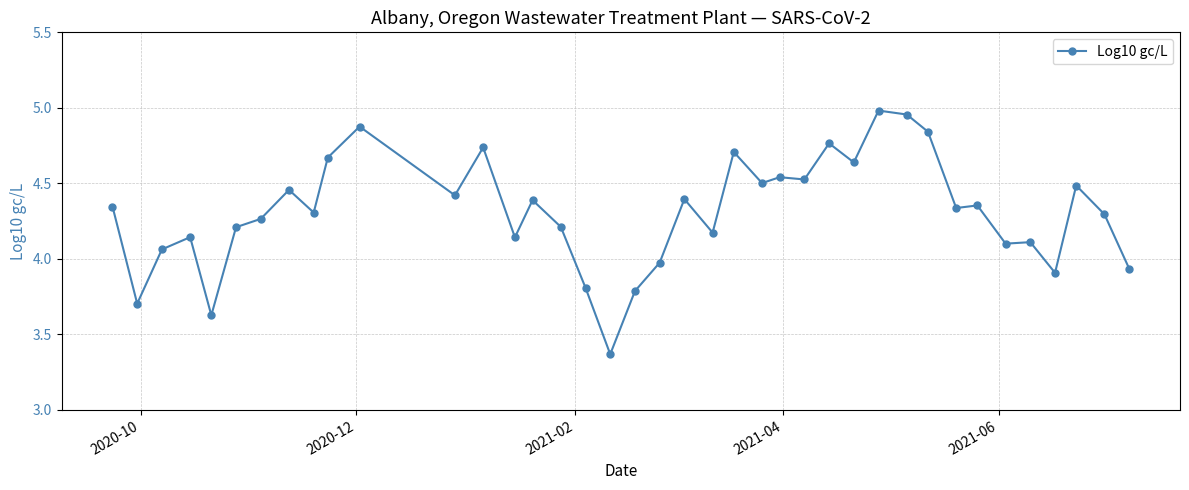

True or false: the data has more than 1 interior local peaks.

True